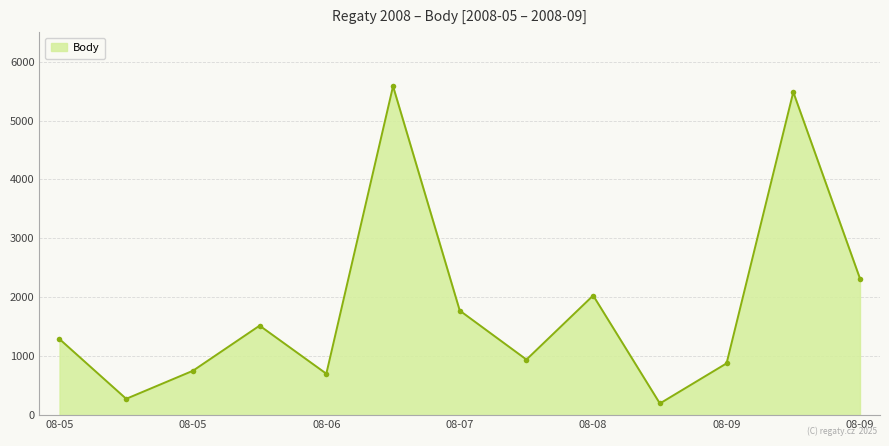

How many interior local valleys (lower than both neighbors) does the data have?

4